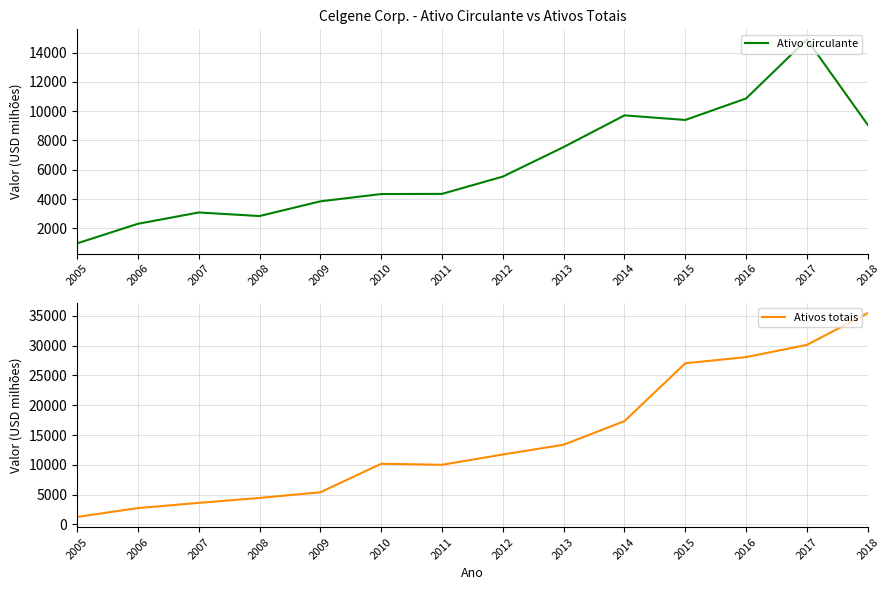

List the series in order of their overall mean, lowest first.

Ativo circulante, Ativos totais